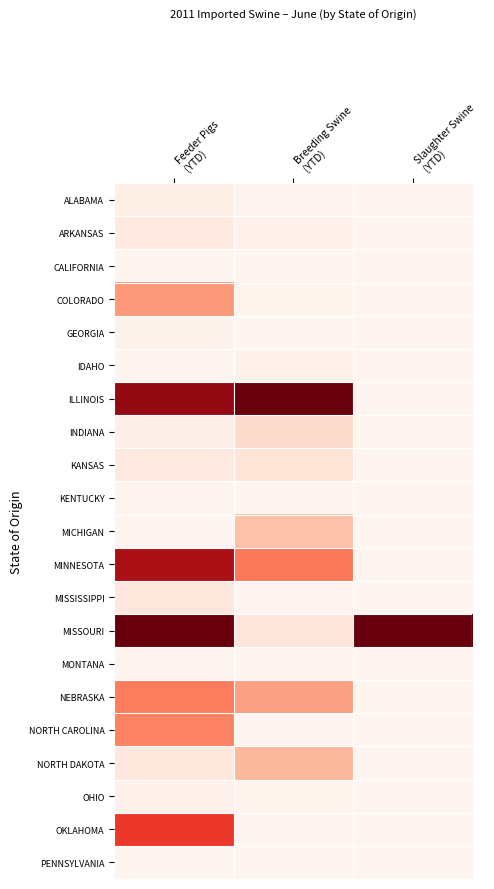

Reading left to right, what are all the values shown in this chart?

ALABAMA: Feeder Pigs
(YTD)=0.0	Breeding Swine
(YTD)=0.0	Slaughter Swine
(YTD)=0.0
ARKANSAS: Feeder Pigs
(YTD)=0.1	Breeding Swine
(YTD)=0.0	Slaughter Swine
(YTD)=0.0
CALIFORNIA: Feeder Pigs
(YTD)=0.0	Breeding Swine
(YTD)=0.0	Slaughter Swine
(YTD)=0.0
COLORADO: Feeder Pigs
(YTD)=0.4	Breeding Swine
(YTD)=0.0	Slaughter Swine
(YTD)=0.0
GEORGIA: Feeder Pigs
(YTD)=0.0	Breeding Swine
(YTD)=0.0	Slaughter Swine
(YTD)=0.0
IDAHO: Feeder Pigs
(YTD)=0.0	Breeding Swine
(YTD)=0.0	Slaughter Swine
(YTD)=0.0
ILLINOIS: Feeder Pigs
(YTD)=0.9	Breeding Swine
(YTD)=1.0	Slaughter Swine
(YTD)=0.0
INDIANA: Feeder Pigs
(YTD)=0.0	Breeding Swine
(YTD)=0.1	Slaughter Swine
(YTD)=0.0
KANSAS: Feeder Pigs
(YTD)=0.1	Breeding Swine
(YTD)=0.1	Slaughter Swine
(YTD)=0.0
KENTUCKY: Feeder Pigs
(YTD)=0.0	Breeding Swine
(YTD)=0.0	Slaughter Swine
(YTD)=0.0
MICHIGAN: Feeder Pigs
(YTD)=0.0	Breeding Swine
(YTD)=0.2	Slaughter Swine
(YTD)=0.0
MINNESOTA: Feeder Pigs
(YTD)=0.9	Breeding Swine
(YTD)=0.5	Slaughter Swine
(YTD)=0.0
MISSISSIPPI: Feeder Pigs
(YTD)=0.1	Breeding Swine
(YTD)=0.0	Slaughter Swine
(YTD)=0.0
MISSOURI: Feeder Pigs
(YTD)=1.0	Breeding Swine
(YTD)=0.1	Slaughter Swine
(YTD)=1.0
MONTANA: Feeder Pigs
(YTD)=0.0	Breeding Swine
(YTD)=0.0	Slaughter Swine
(YTD)=0.0
NEBRASKA: Feeder Pigs
(YTD)=0.4	Breeding Swine
(YTD)=0.3	Slaughter Swine
(YTD)=0.0
NORTH CAROLINA: Feeder Pigs
(YTD)=0.4	Breeding Swine
(YTD)=0.0	Slaughter Swine
(YTD)=0.0
NORTH DAKOTA: Feeder Pigs
(YTD)=0.1	Breeding Swine
(YTD)=0.3	Slaughter Swine
(YTD)=0.0
OHIO: Feeder Pigs
(YTD)=0.0	Breeding Swine
(YTD)=0.0	Slaughter Swine
(YTD)=0.0
OKLAHOMA: Feeder Pigs
(YTD)=0.6	Breeding Swine
(YTD)=0.0	Slaughter Swine
(YTD)=0.0
PENNSYLVANIA: Feeder Pigs
(YTD)=0.0	Breeding Swine
(YTD)=0.0	Slaughter Swine
(YTD)=0.0